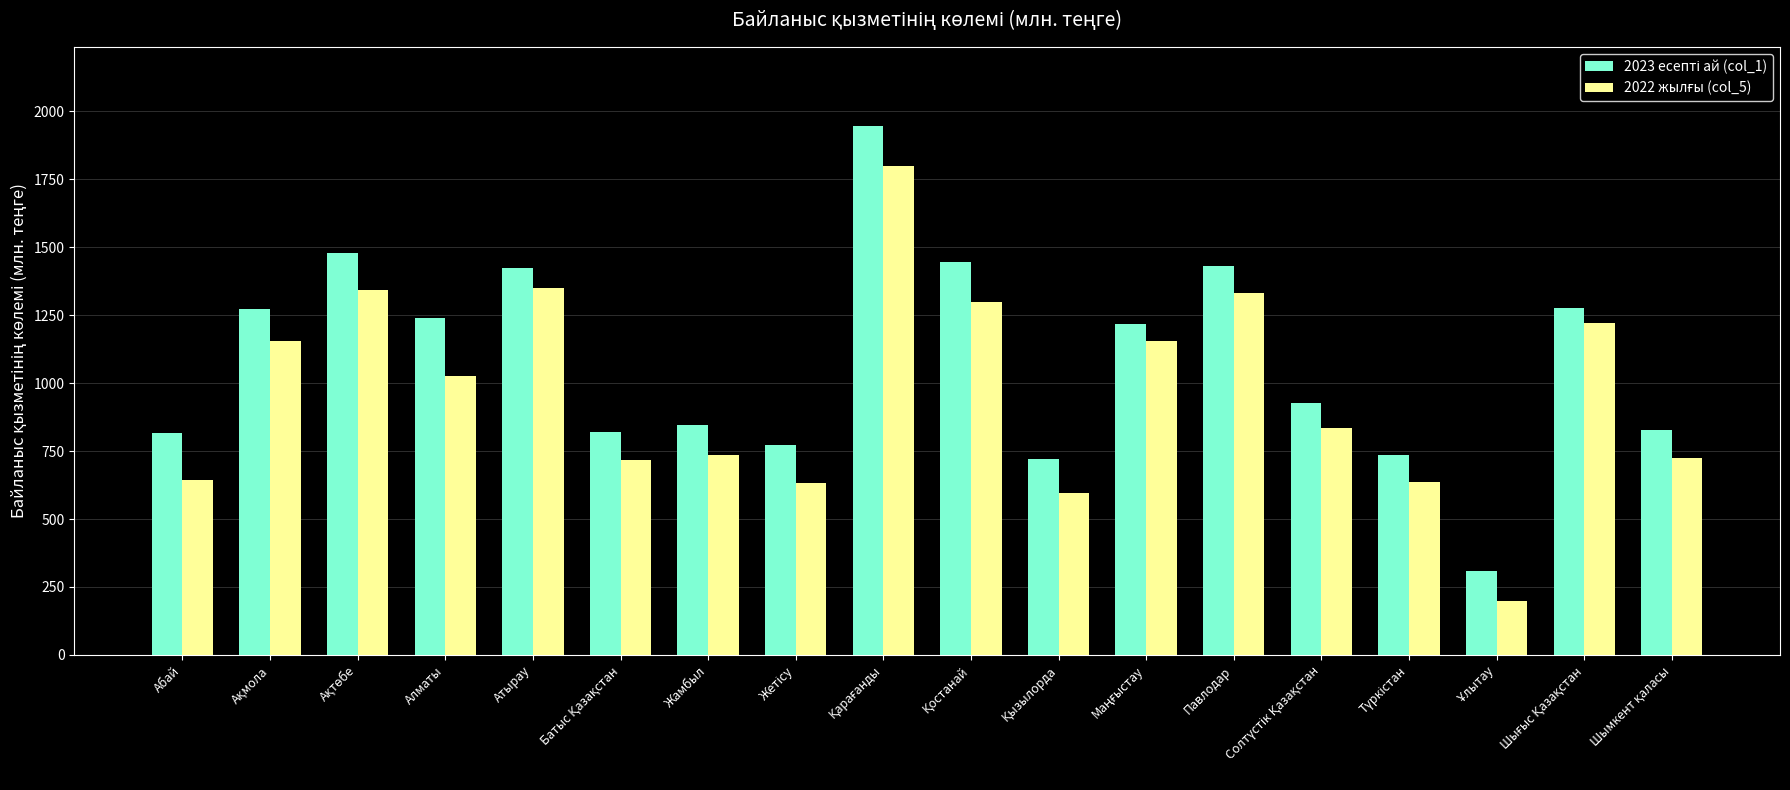

What is the greatest value displayed?

1945.1